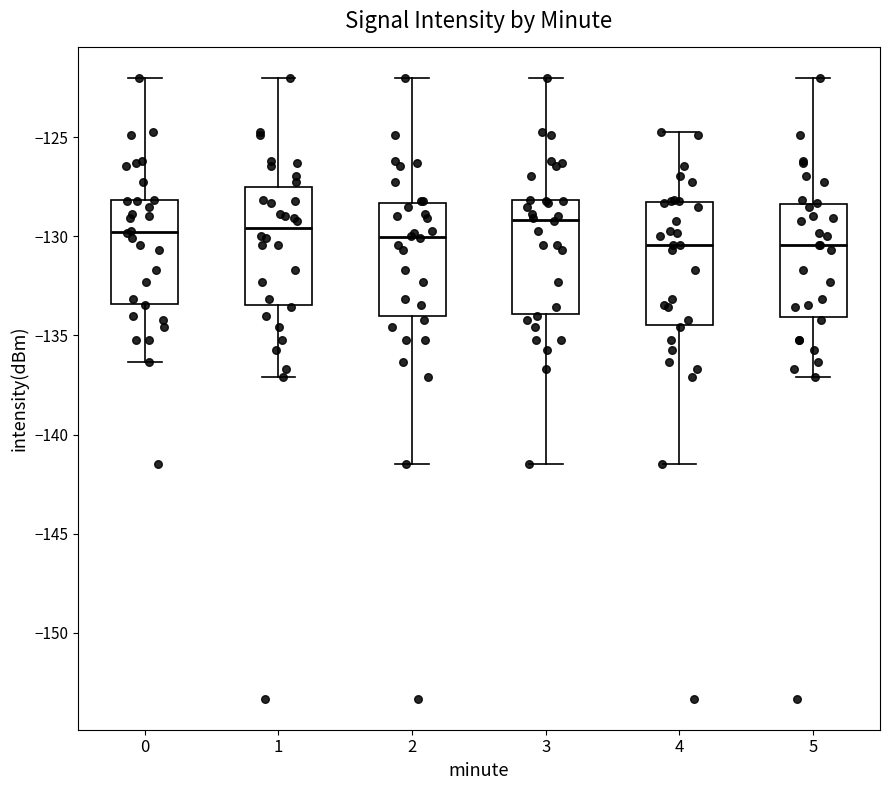

Reading left to right, transcribe this box plot: for each box, give where its median line is, the range the box spans, and where its two whiskers end, as read against the y-axis. The values are not printed on the chart, so give them approximately, as read against the axis.

0: median -130.0, box -133.5 to -128.0, whiskers -136.5 to -122.0
1: median -129.5, box -133.5 to -127.5, whiskers -137.0 to -122.0
2: median -130.0, box -134.0 to -128.5, whiskers -141.5 to -122.0
3: median -129.0, box -134.0 to -128.0, whiskers -141.5 to -122.0
4: median -130.5, box -134.5 to -128.5, whiskers -141.5 to -124.5
5: median -130.5, box -134.0 to -128.5, whiskers -137.0 to -122.0